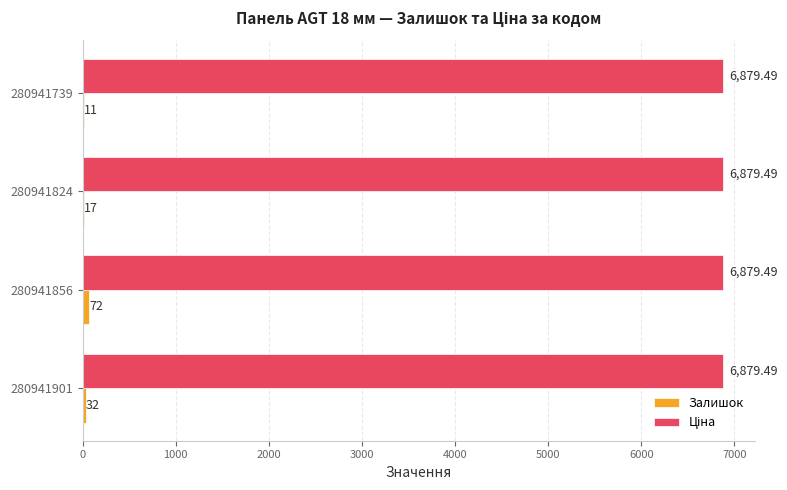

At which category is the sum across all series the highest?

280941856